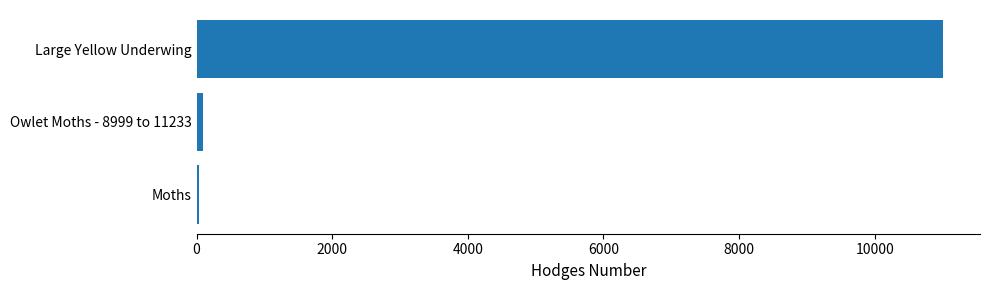

True or false: the data shows 2567.6 at Large Yellow Underwing.

False